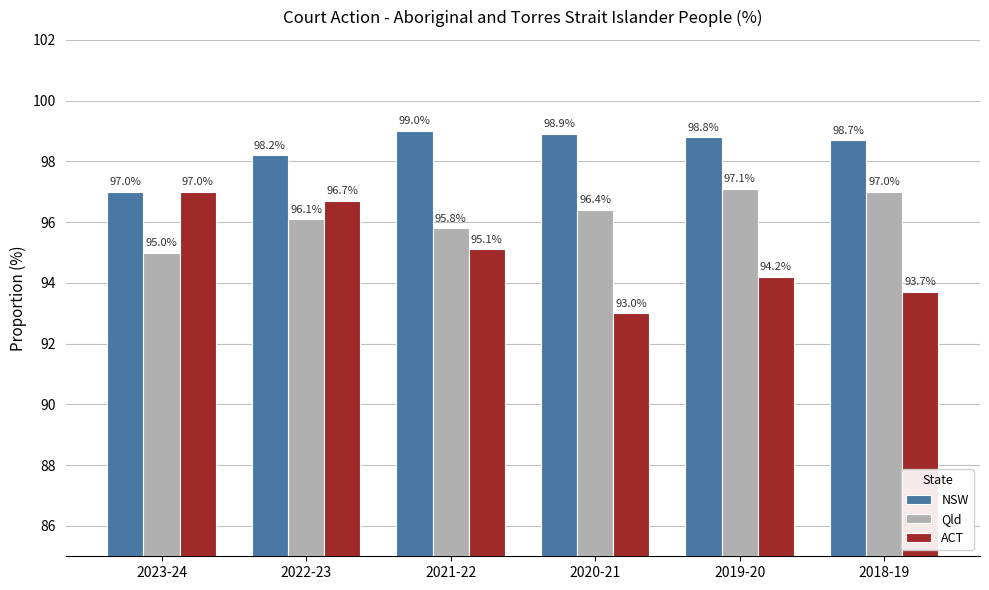

The value of NSW at 2019-20 is 144.8. True or false?

False